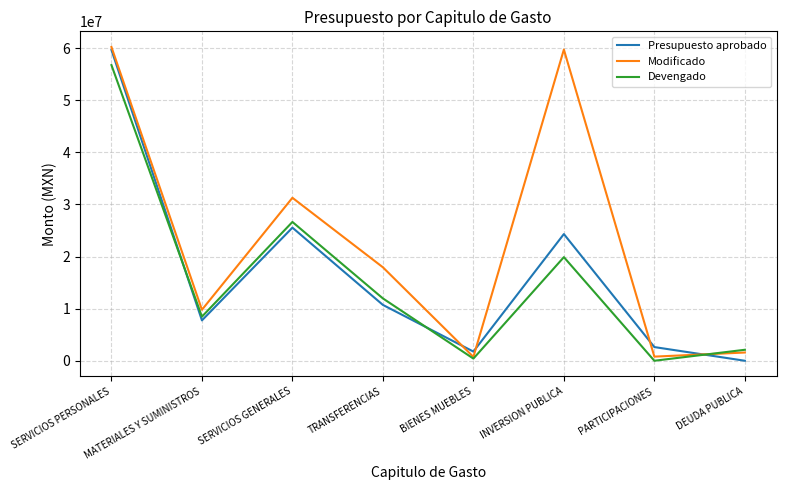

At how many categories does at least one series exceed 47373553?

2